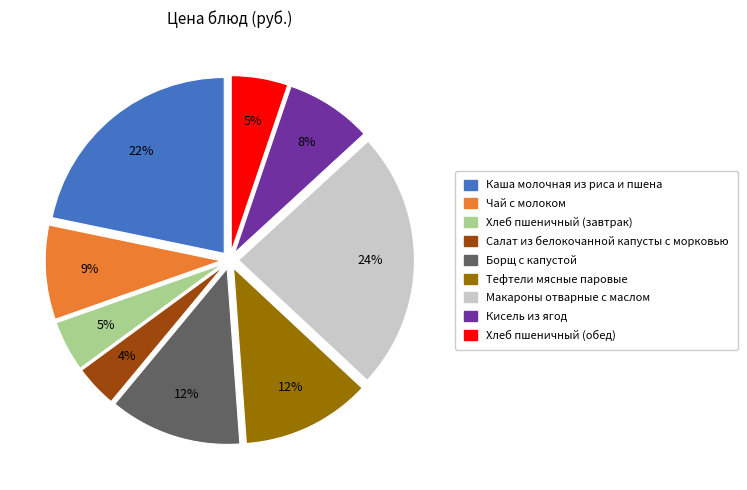

Is there any slice that represents more than half of the pie?

No